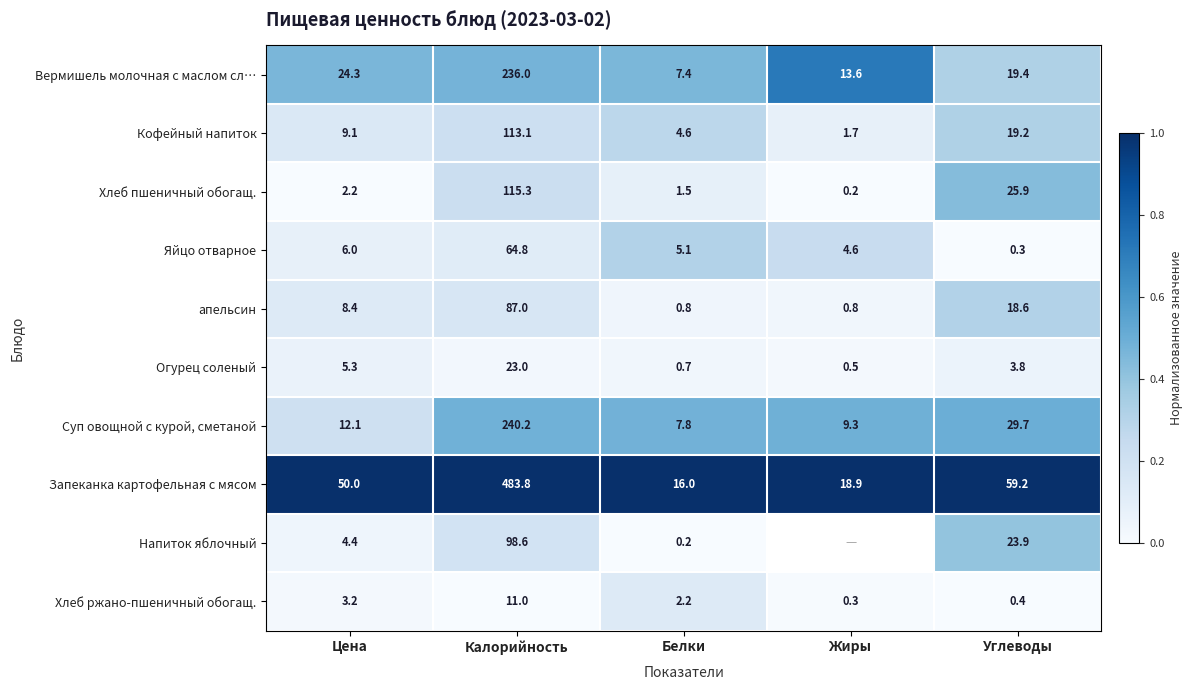

Which series changed the most between Калорийность and Белки?

Запеканка картофельная с мясом